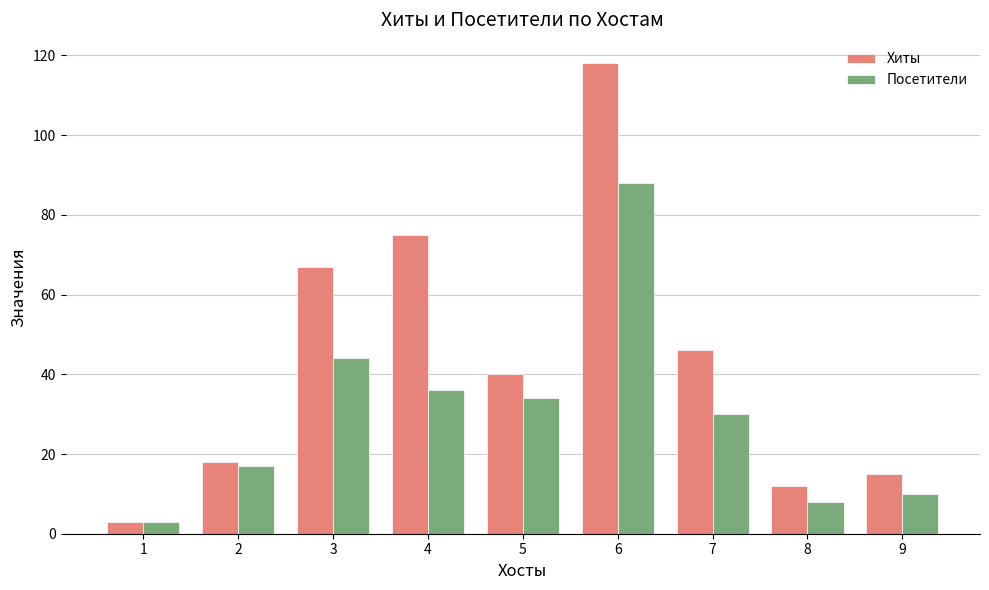

Between 2 and 4, which series saw the biggest shift?

Хиты